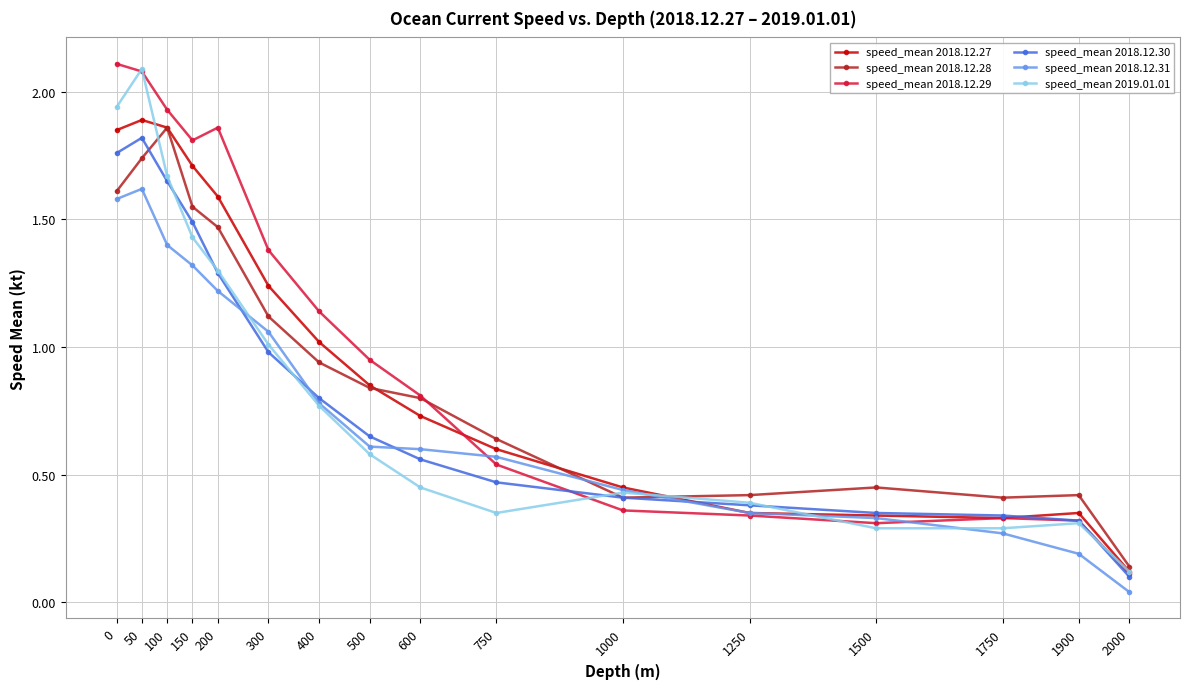

Which series has the largest range (max minus min)?

speed_mean 2018.12.29